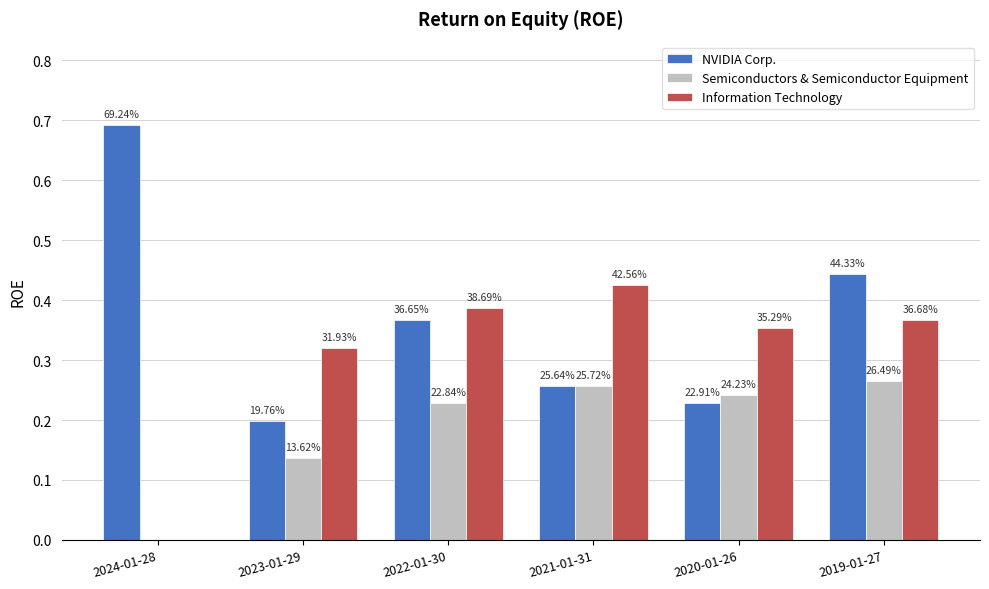

Reading left to right, what are all the values shown in this chart?

NVIDIA Corp.: 2024-01-28=0.7	2023-01-29=0.2	2022-01-30=0.4	2021-01-31=0.3	2020-01-26=0.2	2019-01-27=0.4
Semiconductors & Semiconductor Equipment: 2024-01-28=0.0	2023-01-29=0.1	2022-01-30=0.2	2021-01-31=0.3	2020-01-26=0.2	2019-01-27=0.3
Information Technology: 2024-01-28=0.0	2023-01-29=0.3	2022-01-30=0.4	2021-01-31=0.4	2020-01-26=0.4	2019-01-27=0.4